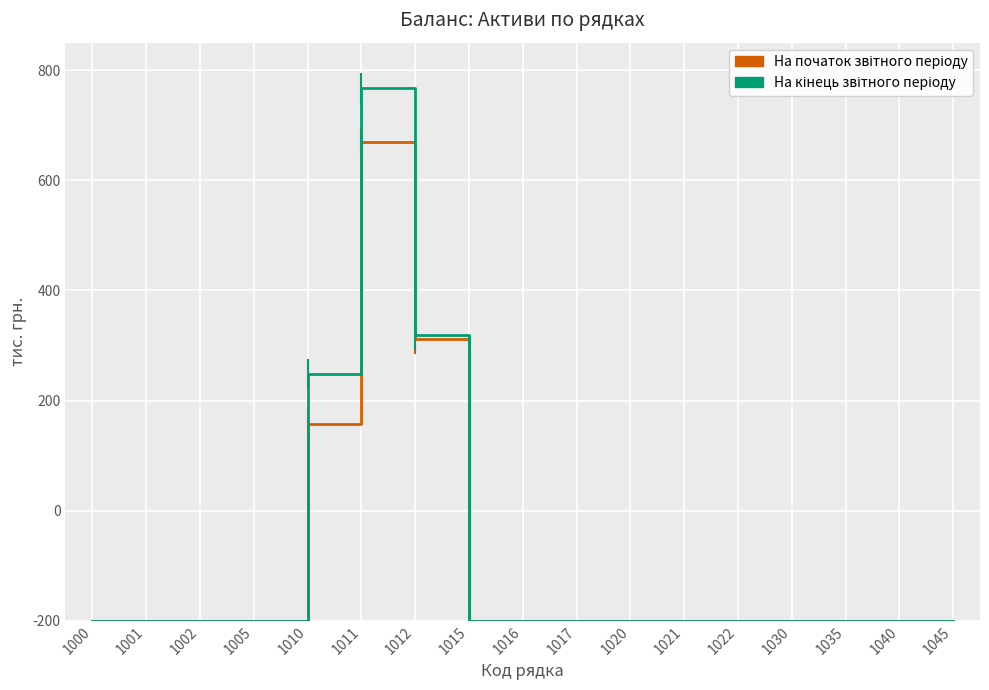

Does the chart have visible grid lines?

Yes